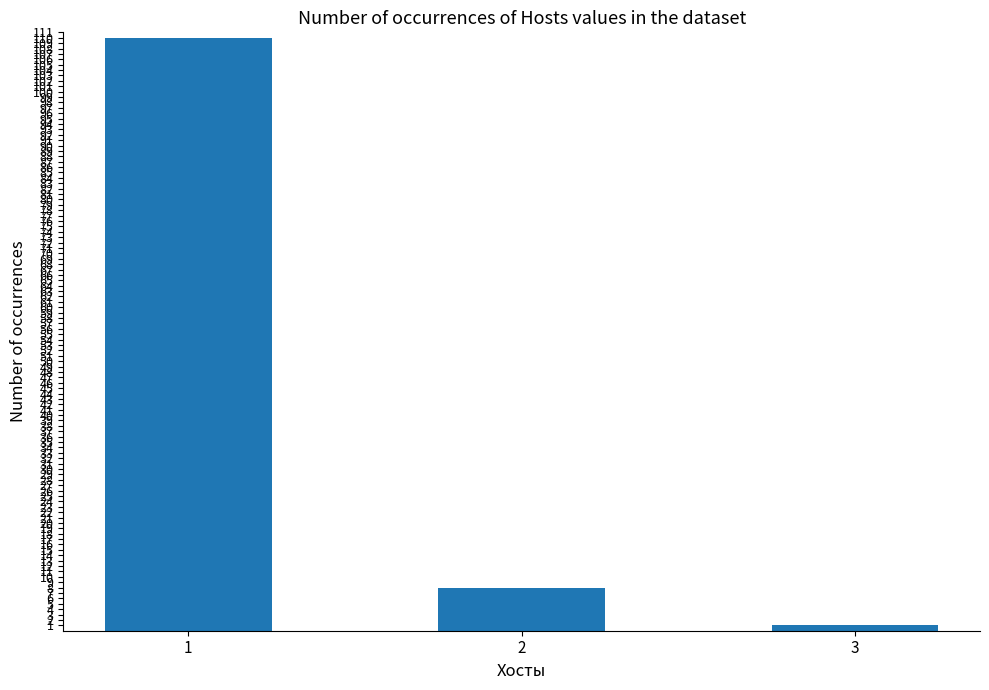

Which has a higher value, 3 or 1?

1